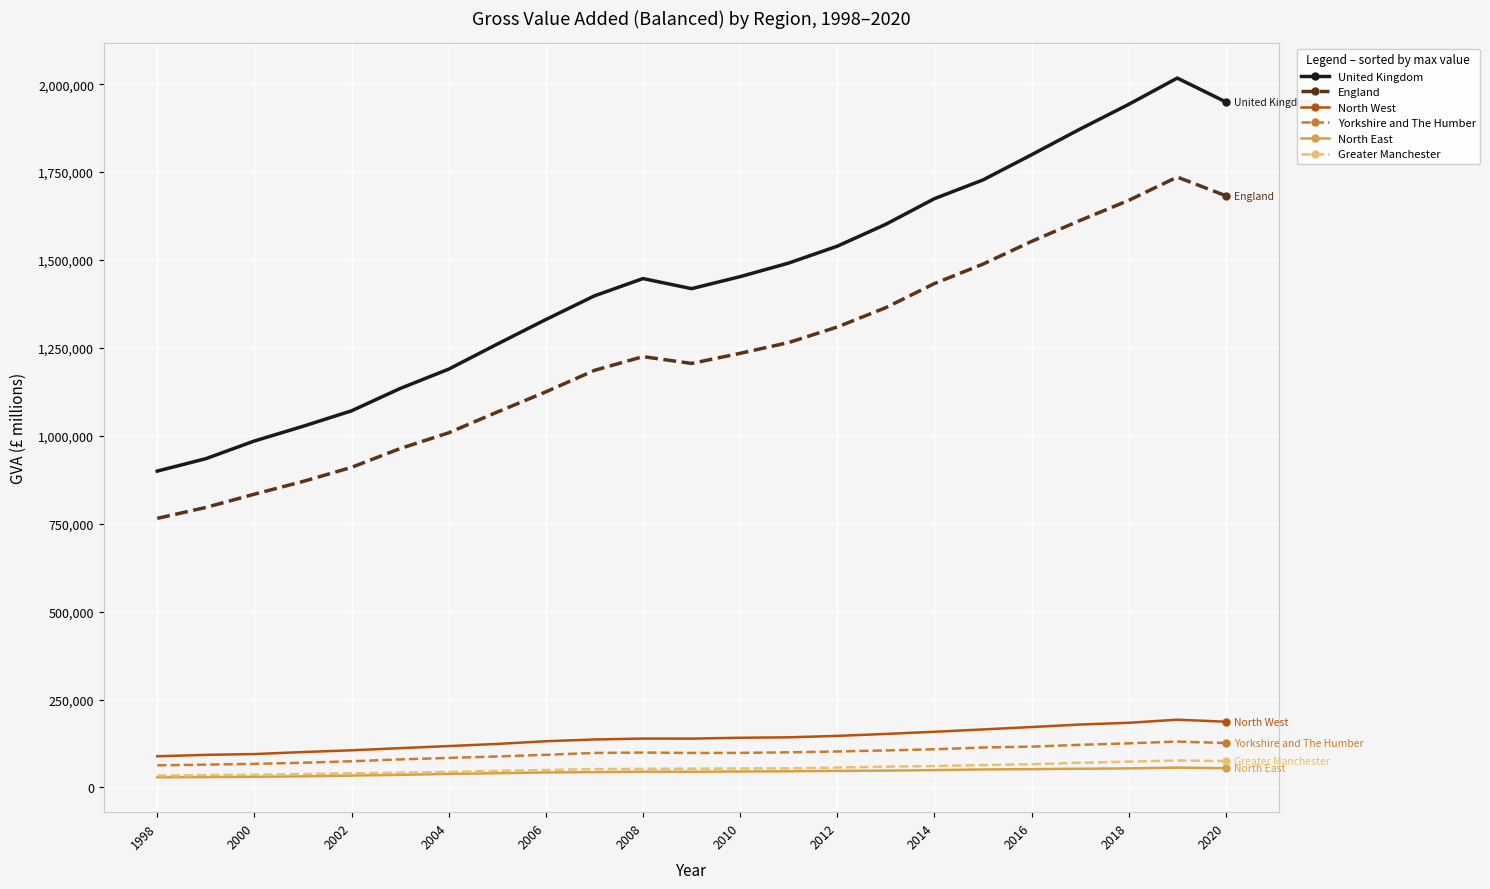

True or false: North West and England intersect in this chart.

False